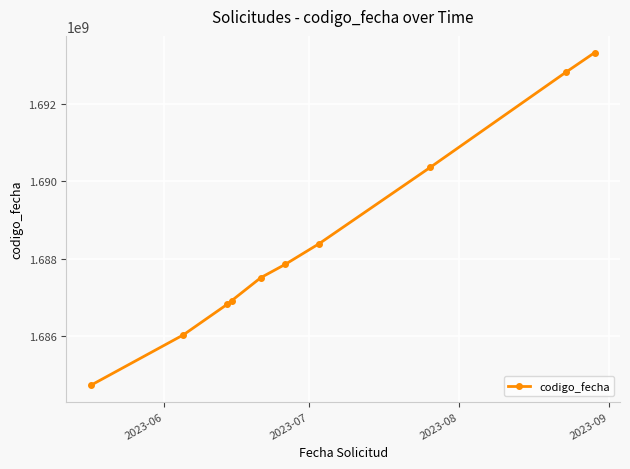

How many data points are less than 1687855254?

5